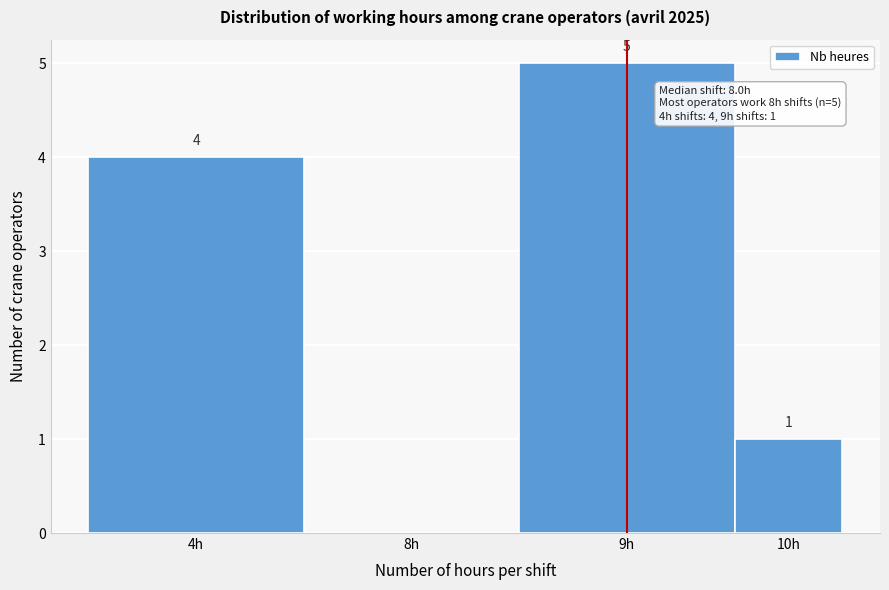

Reading left to right, extract all data points from this chart.

4h=4	8h=0	9h=5	10h=1